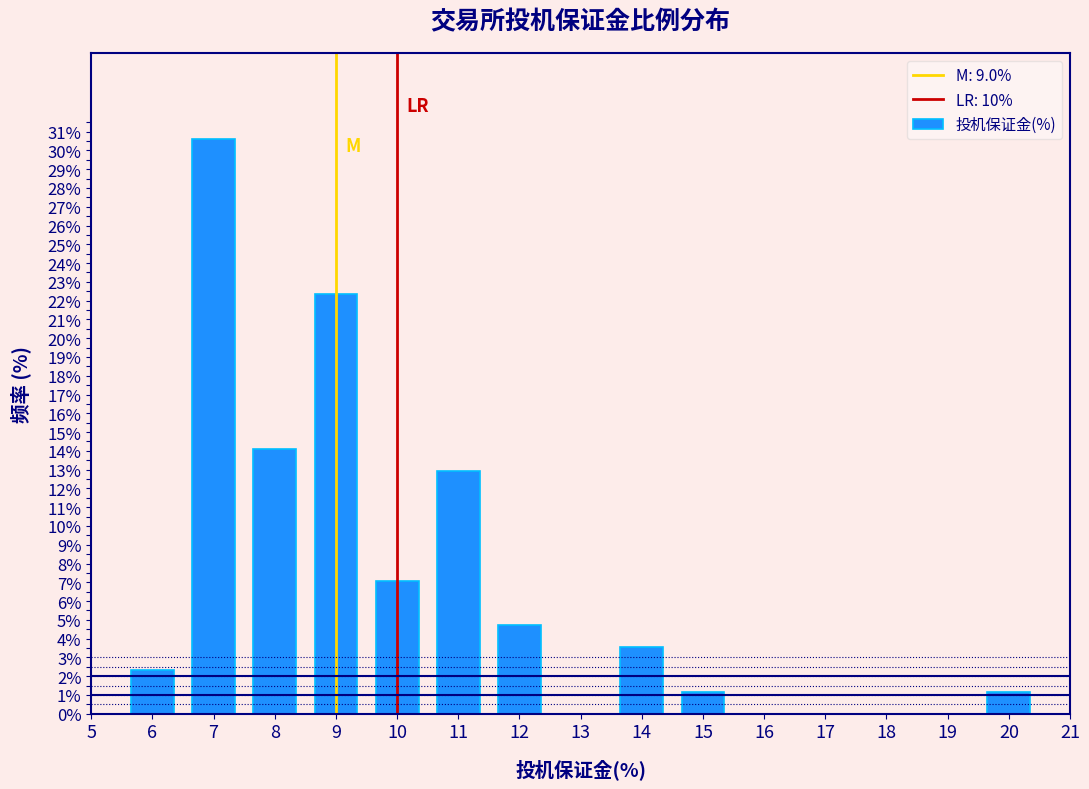

Reading left to right, list every bar in this chart as the range it spans on the x-axis followed by its height. The values are not printed on the chart, so give them approximately, as read against the axis.

5.5 to 6.5: 2.4
6.5 to 7.5: 30.6
7.5 to 8.5: 14.1
8.5 to 9.5: 22.4
9.5 to 10.5: 7.1
10.5 to 11.5: 12.9
11.5 to 12.5: 4.7
12.5 to 13.5: 0
13.5 to 14.5: 3.5
14.5 to 15.5: 1.2
15.5 to 16.5: 0
16.5 to 17.5: 0
17.5 to 18.5: 0
18.5 to 19.5: 0
19.5 to 20.5: 1.2